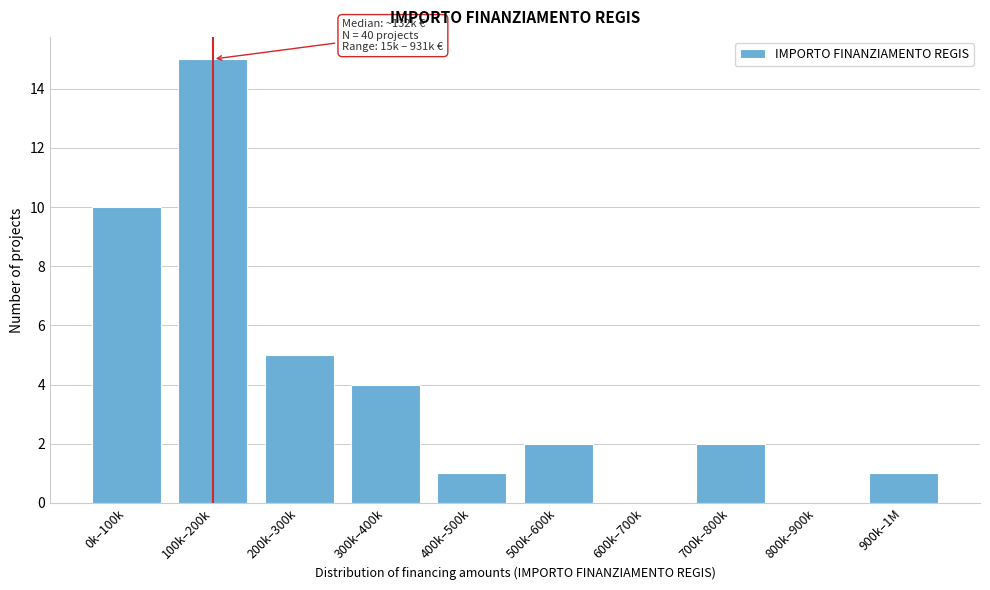

Reading right to left, what are all the values shown in this chart?

900k–1M=1	800k–900k=0	700k–800k=2	600k–700k=0	500k–600k=2	400k–500k=1	300k–400k=4	200k–300k=5	100k–200k=15	0k–100k=10